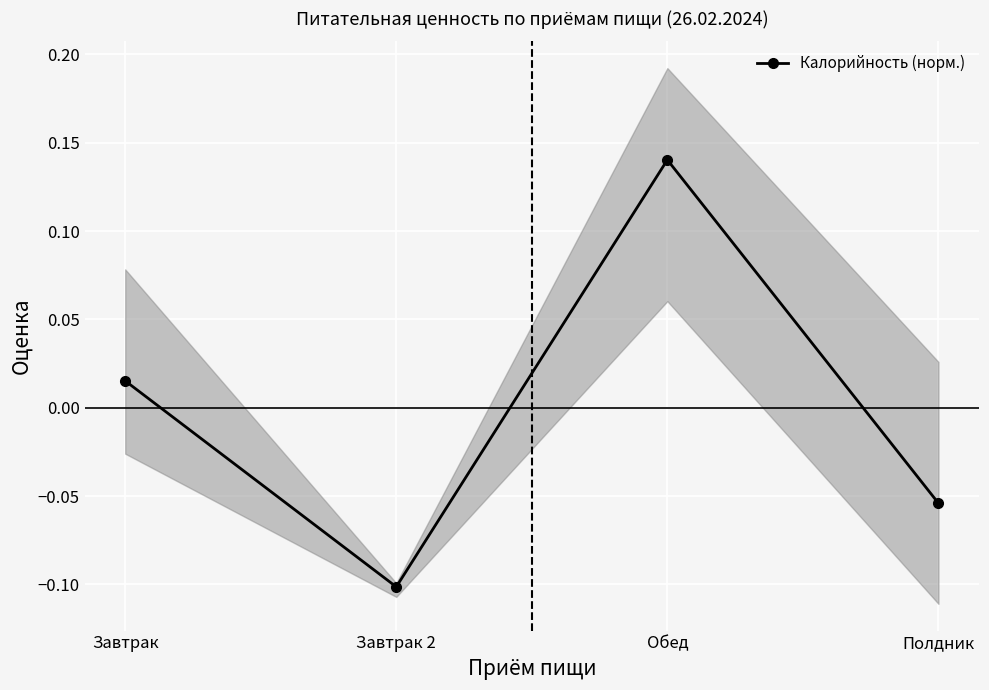

Is it true that the value at Обед is 0.1?

True